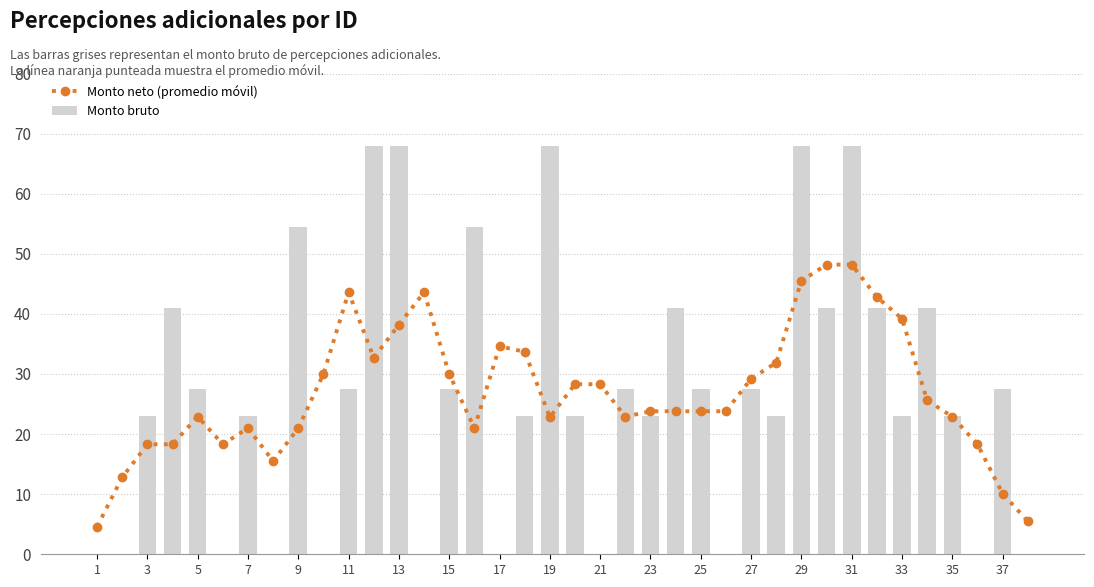

The value of Monto neto (promedio móvil) at 21 is 28.3. True or false?

True